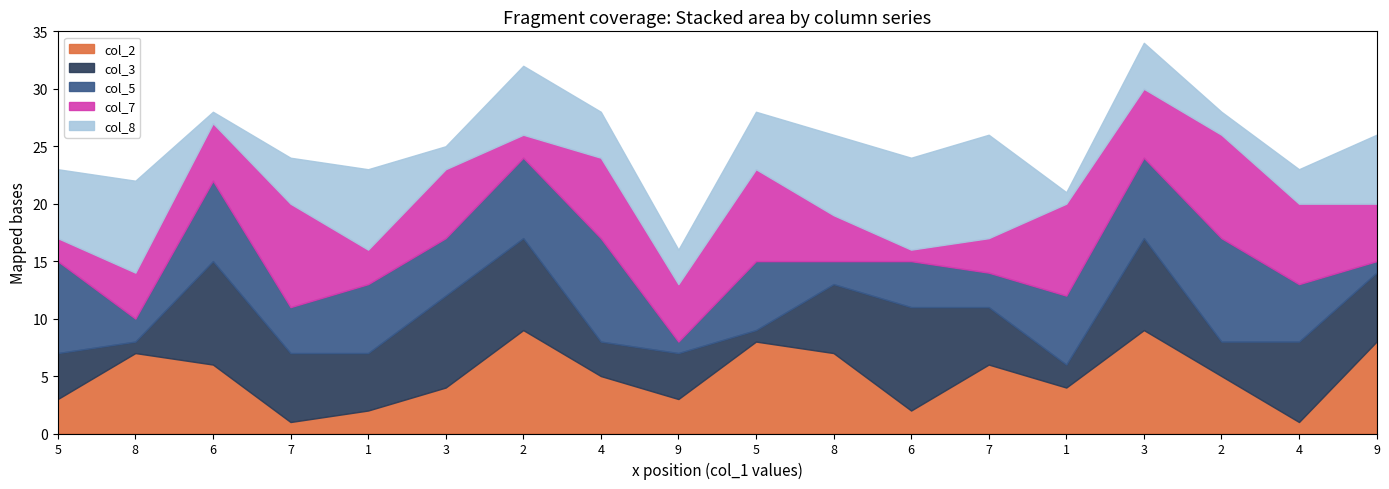

At how many categories does at least one series exceed 3?

18